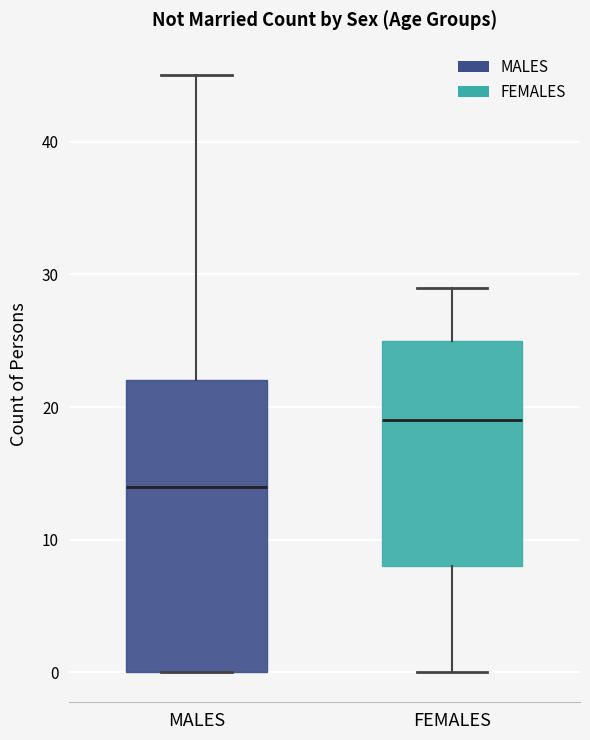

Which box is the tallest, from its lower edge to its upper edge?

MALES